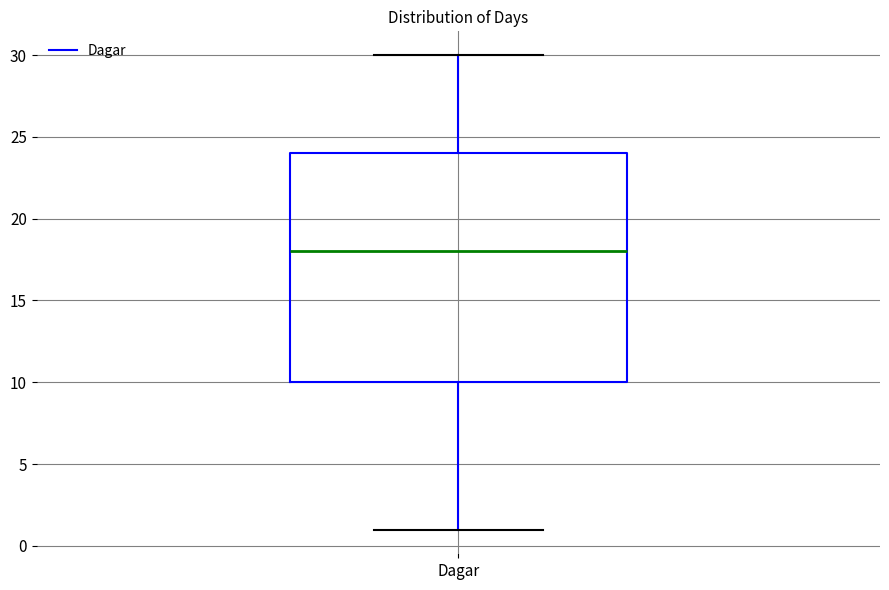

Where does the lower whisker of the box for Dagar end on the y-axis? The values are not printed on the chart, so give them approximately, as read against the axis.

1